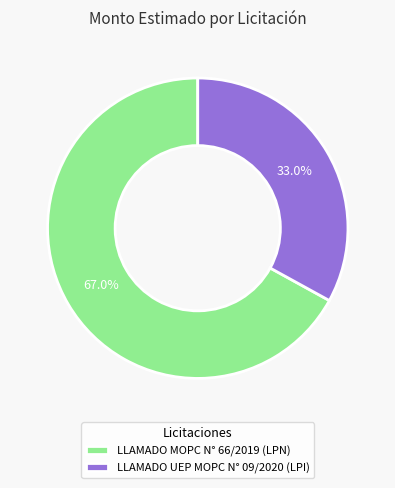

What is the ratio of the value at LLAMADO MOPC N° 66/2019 (LPN) to the value at LLAMADO UEP MOPC N° 09/2020 (LPI)?

2.0